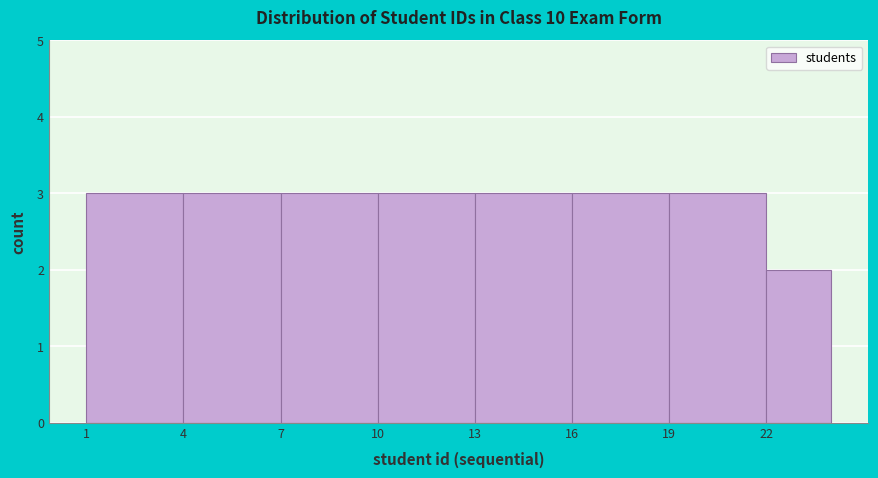

Reading left to right, transcribe this chart: for each bar, give the range it covers on the x-axis and its height. The values are not printed on the chart, so give them approximately, as read against the axis.

1 to 4: 3
4 to 7: 3
7 to 10: 3
10 to 13: 3
13 to 16: 3
16 to 19: 3
19 to 22: 3
22 to 24: 2